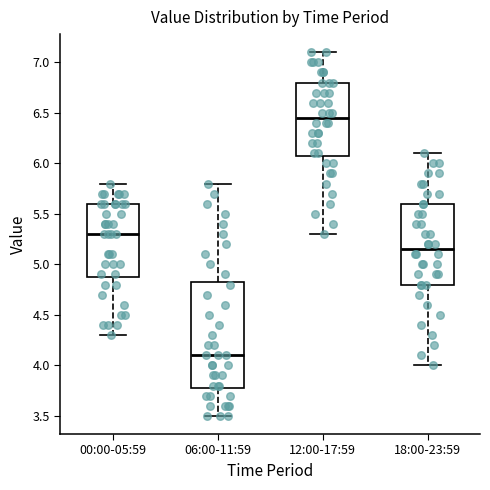

Which box's median line is the highest?

12:00-17:59